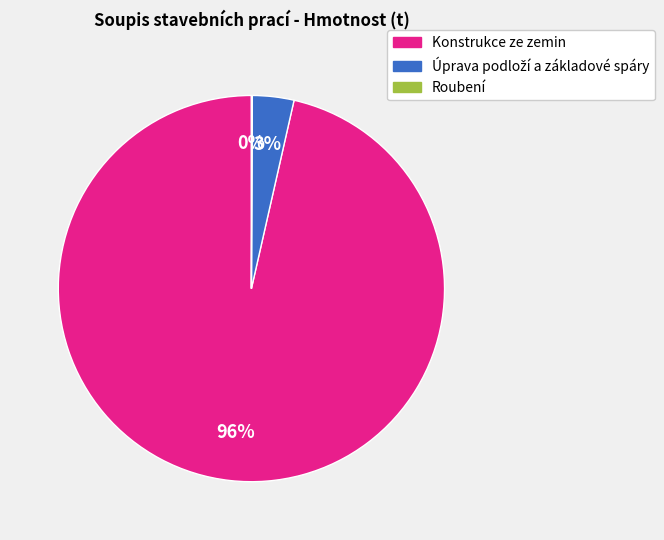

What is the largest slice in the pie chart?

Konstrukce ze zemin